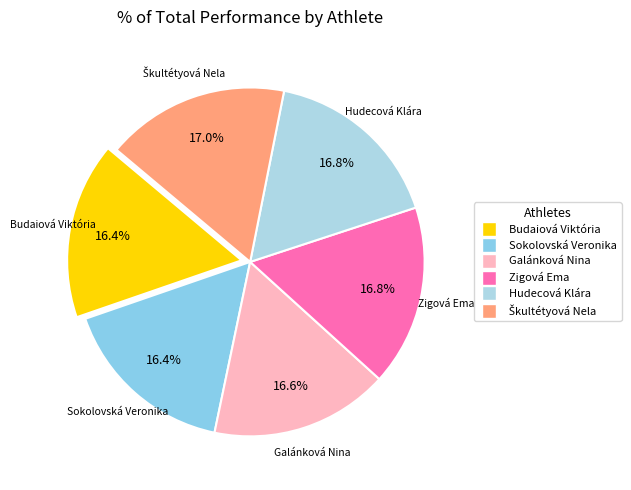

True or false: Budaiová Viktória accounts for 27% of the total.

False